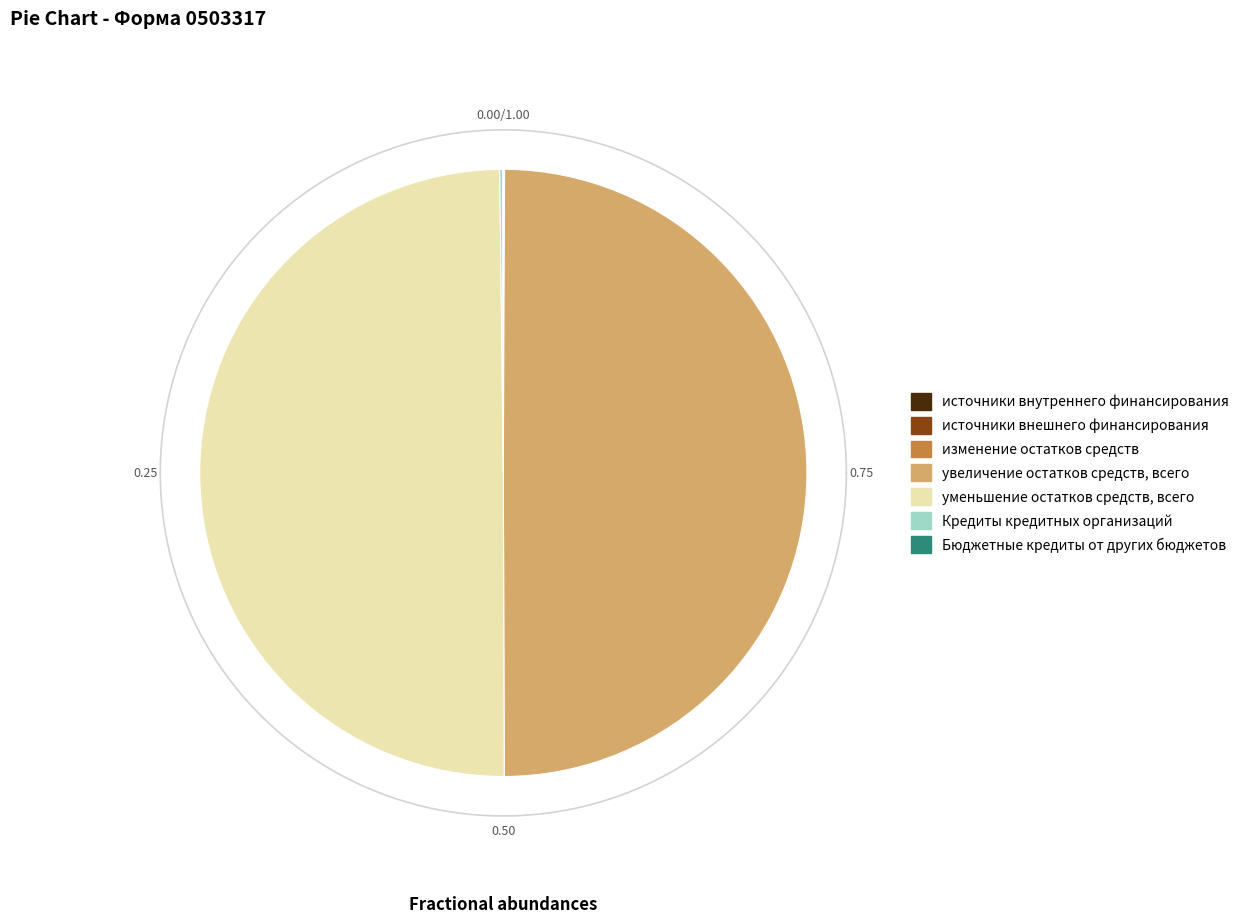

Do источники внешнего финансирования and увеличение остатков средств, всего together represent more than half of the pie?

No